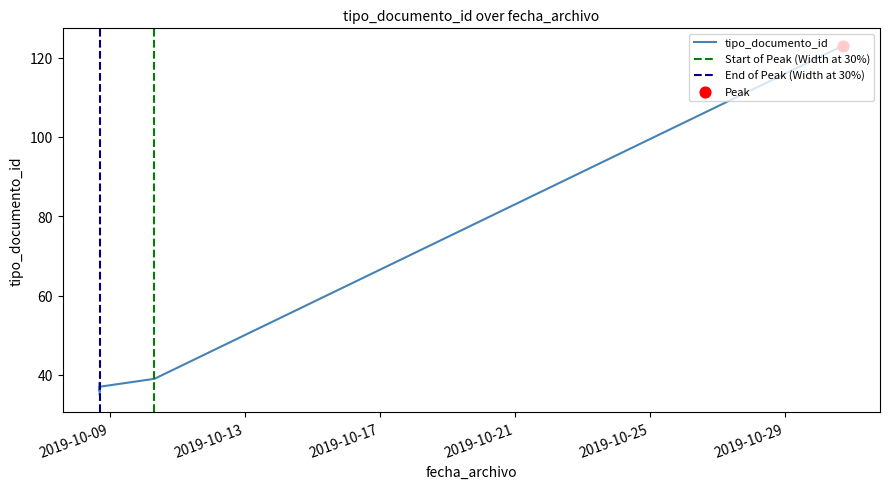

What is the ratio of the value at 2019-10-08 16:55:38 to the value at 2019-10-10 07:51:35?

0.9